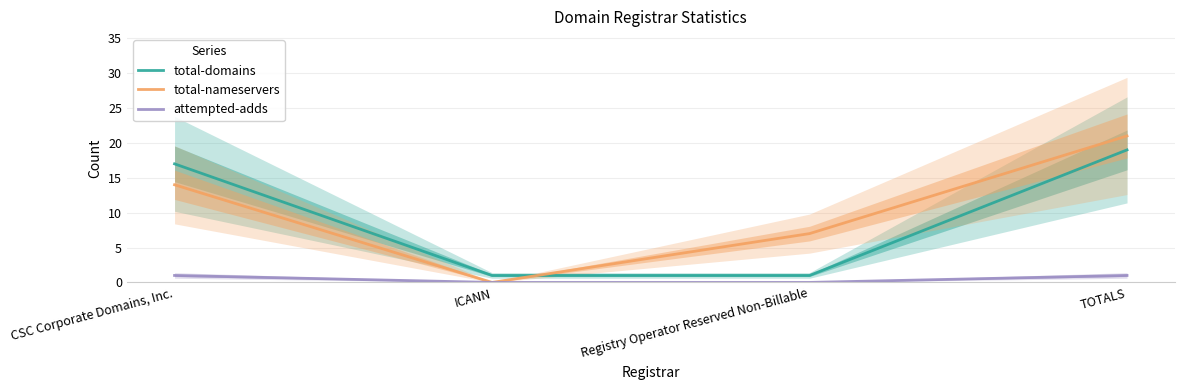

What is the difference between the maximum and second lowest values in the attempted-adds series?

1